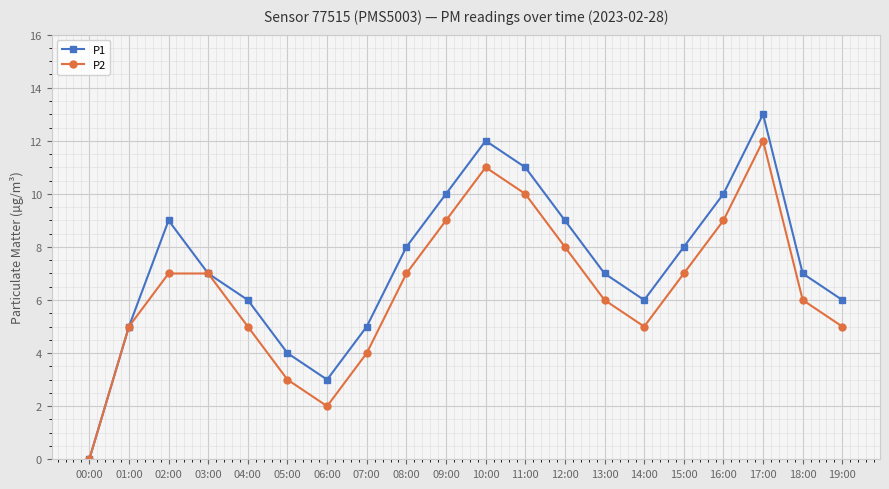

Which category has the highest value across all series?

17:00